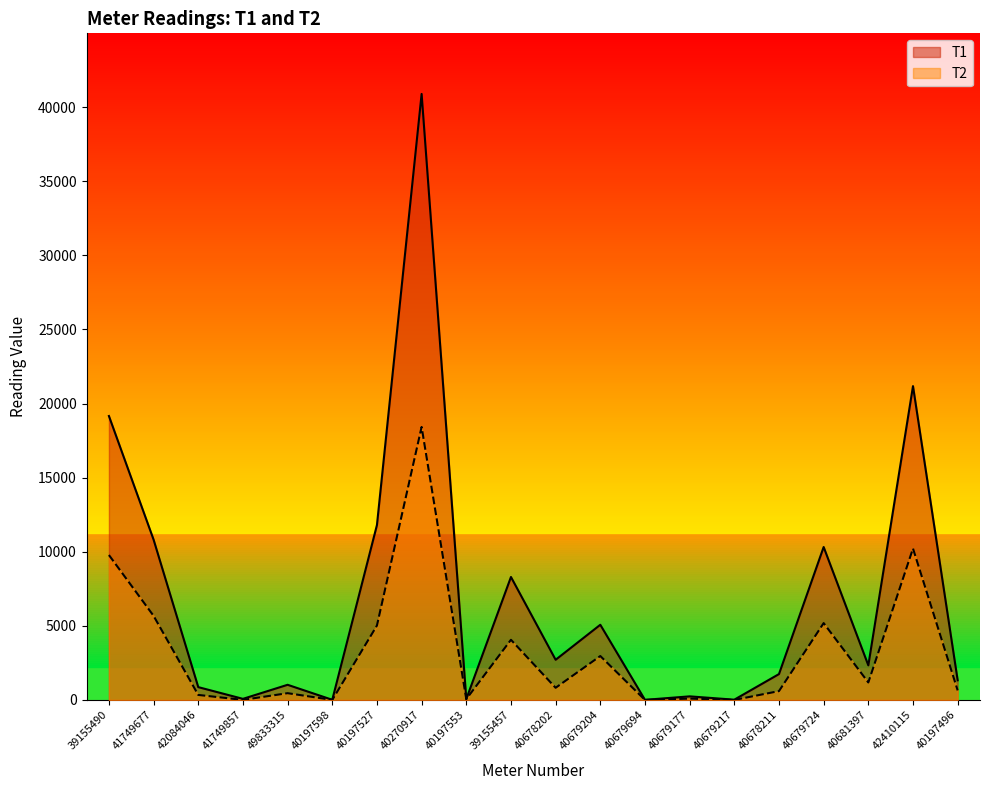

The value of T1 at 40197598 is 8.4. True or false?

True